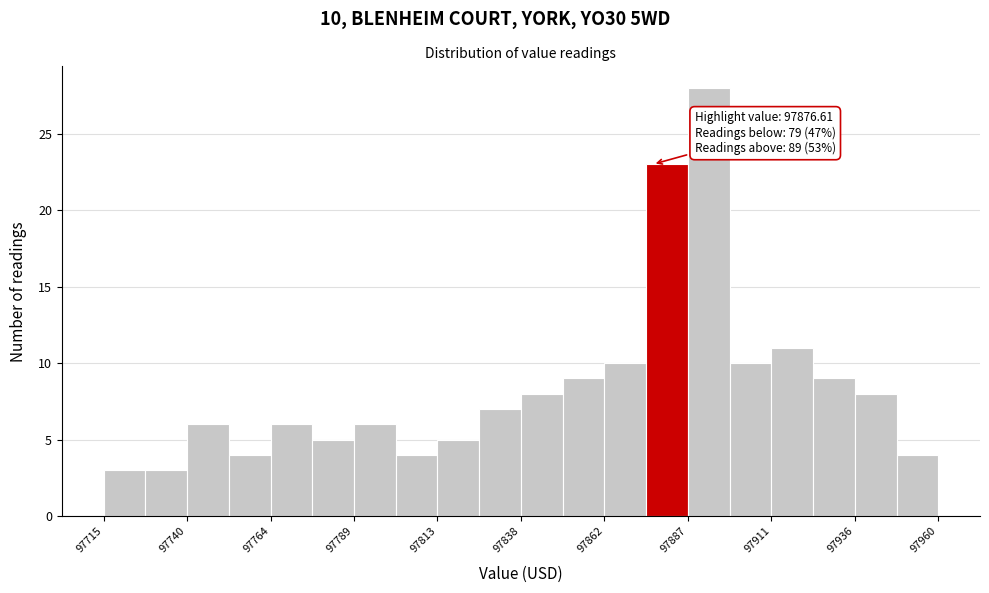

Read against the x-axis, roughly where is the centre of the tallest bar?

97895